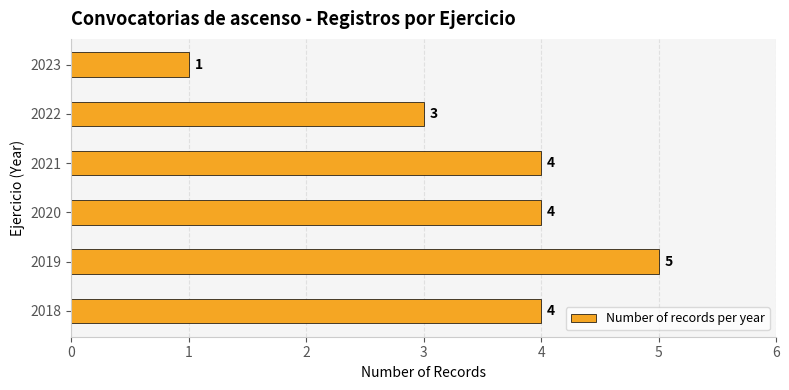

At which category does the chart reach its minimum across all series?

2023